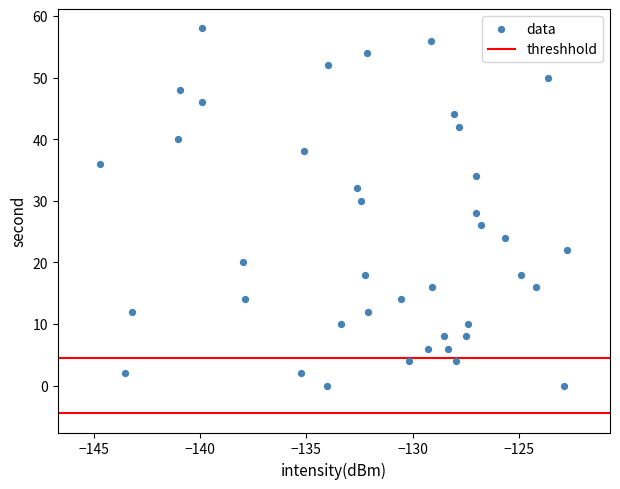

What is the range of Y values (max minus min)?

58